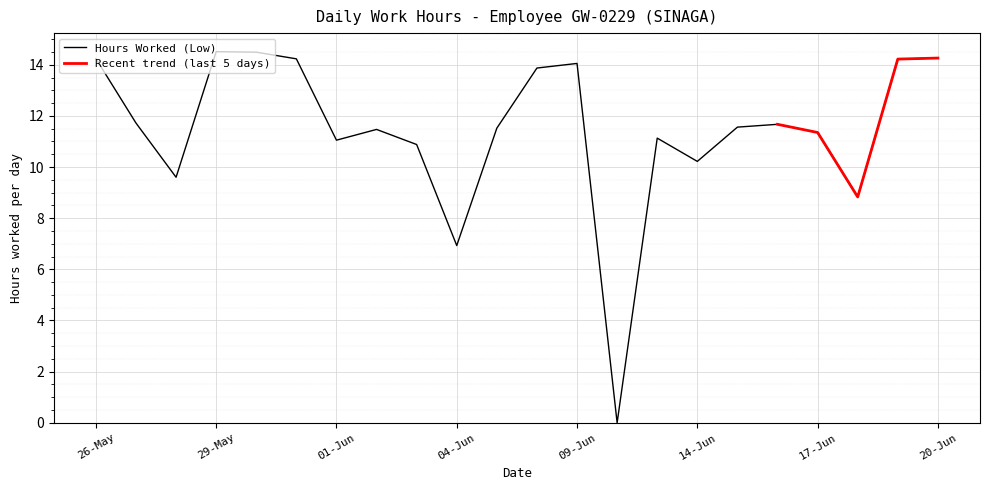

What is the average value?

11.4